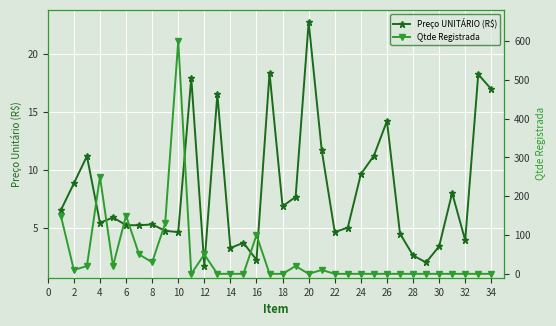

True or false: Preço UNITÁRIO (R$) has a value of 5.3 at 6.

True